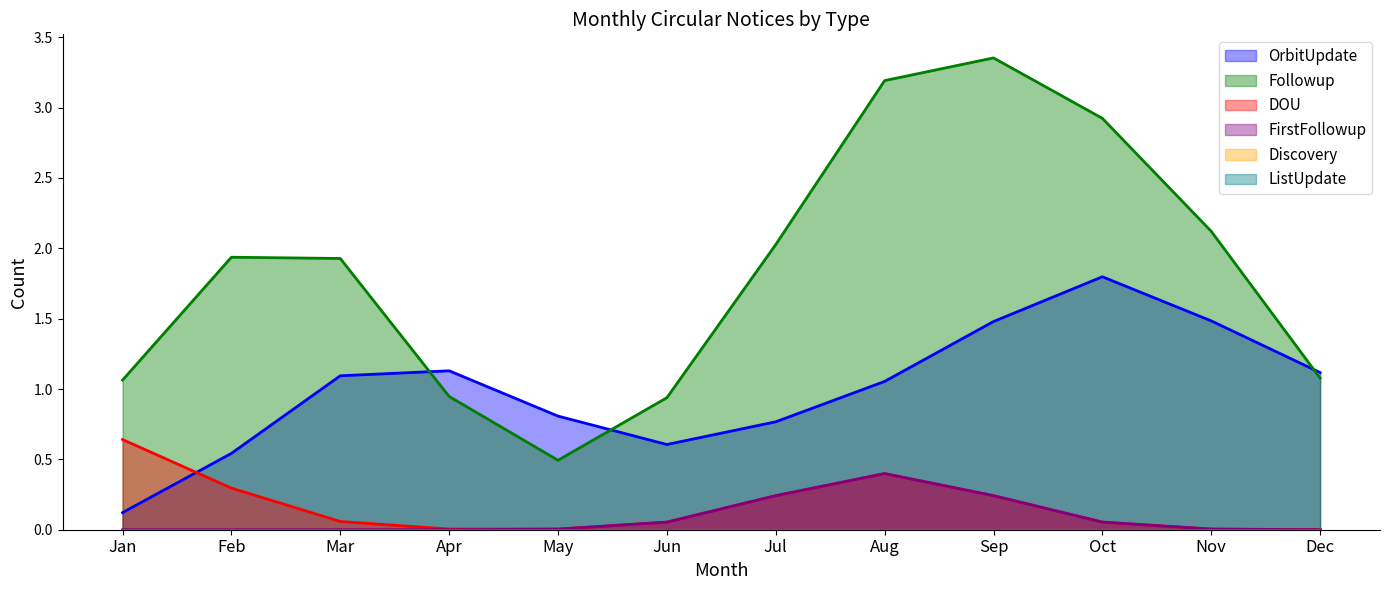

Does the chart display data point markers on the line(s)?

No